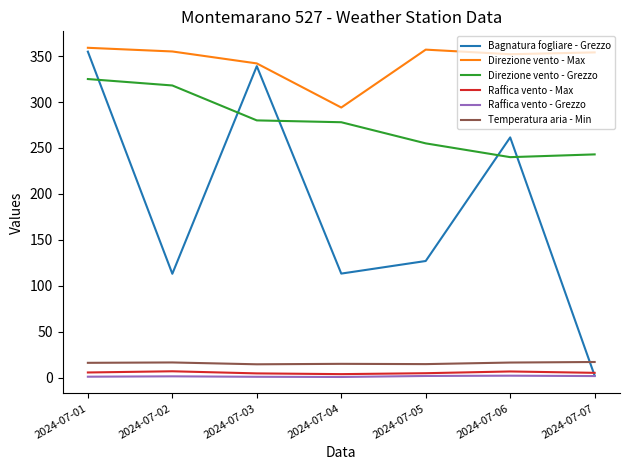

Which series has the widest spread of values?

Bagnatura fogliare - Grezzo